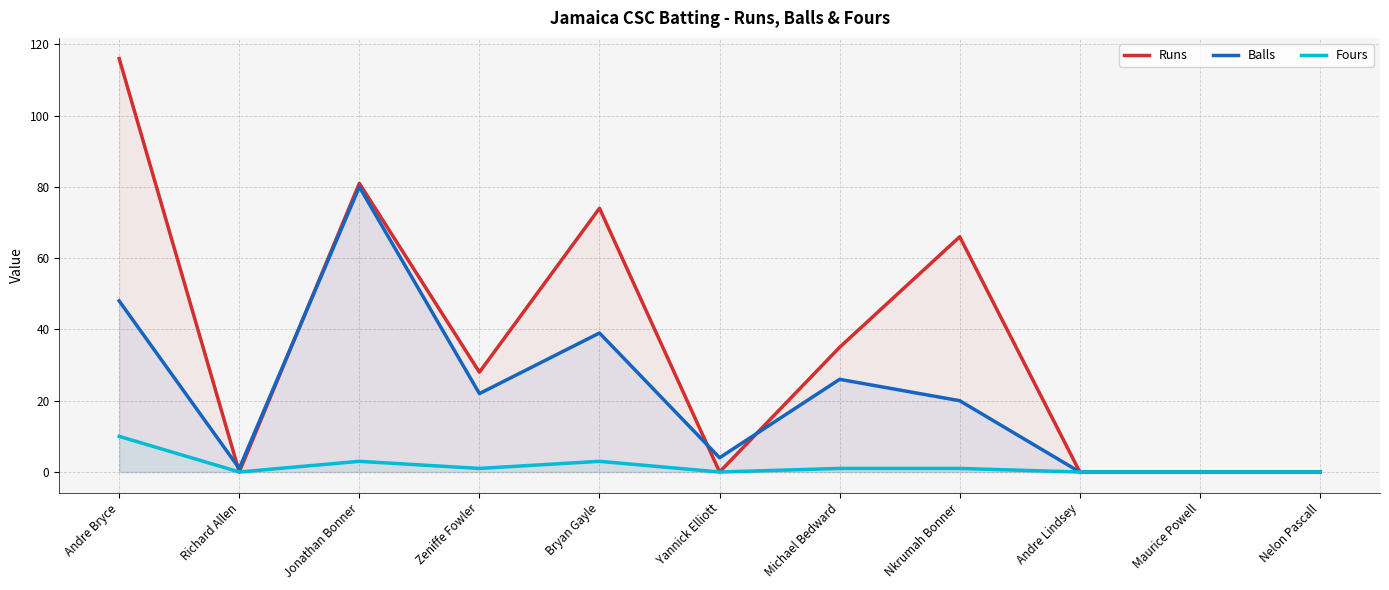

Which series changed the most between Jonathan Bonner and Andre Lindsey?

Runs